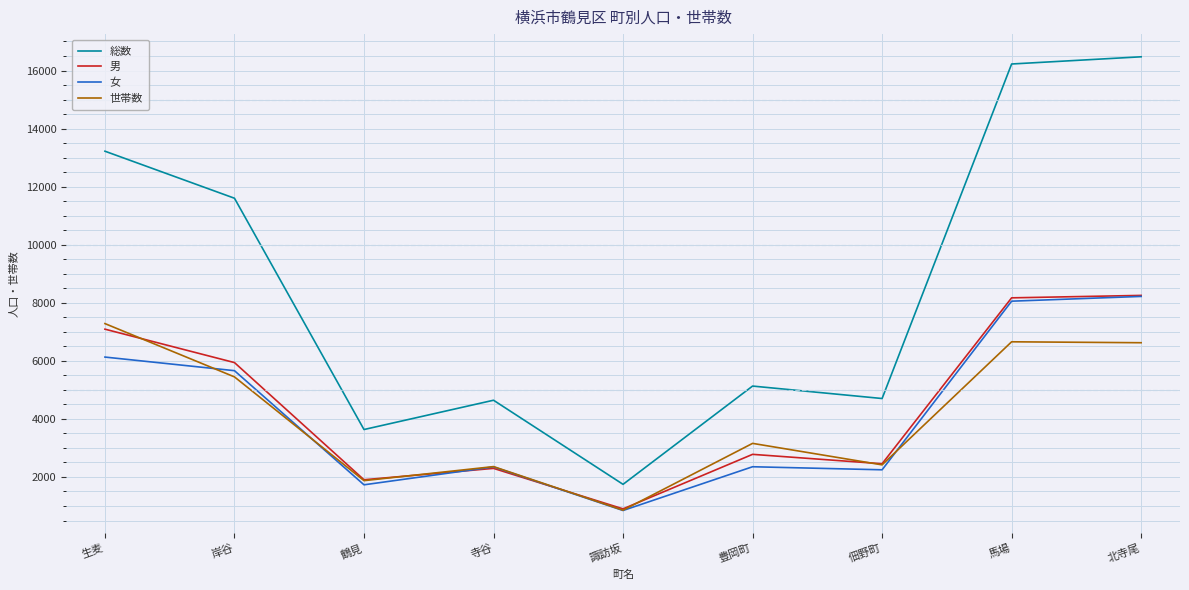

At which category does 世帯数 reach its first local valley?

鶴見